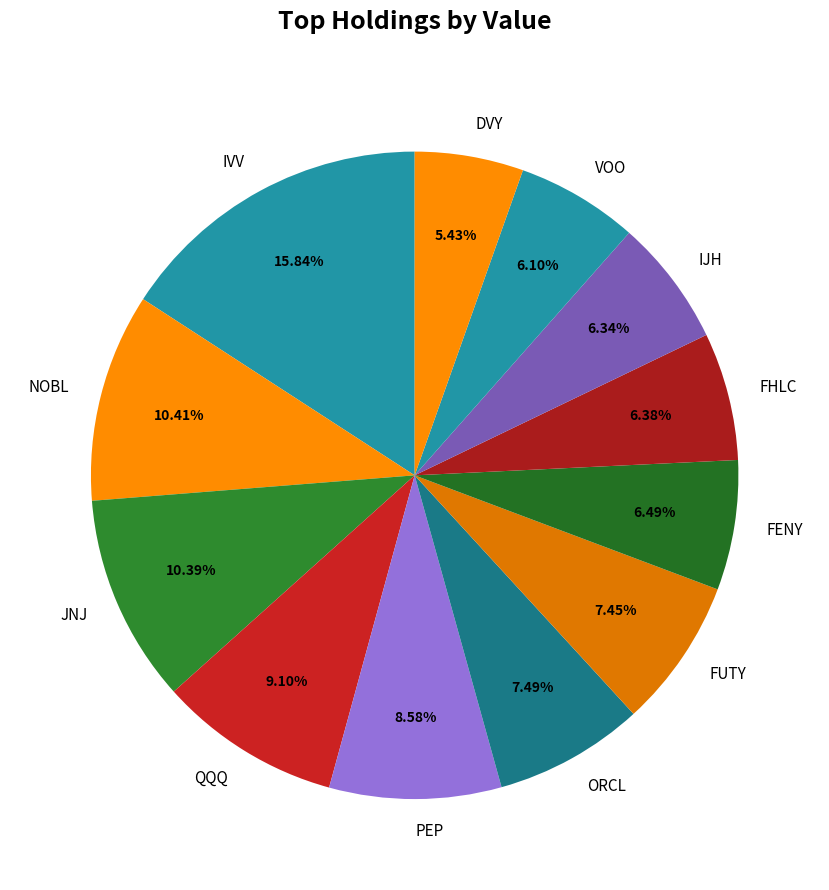

What is the smallest slice in the pie chart?

DVY